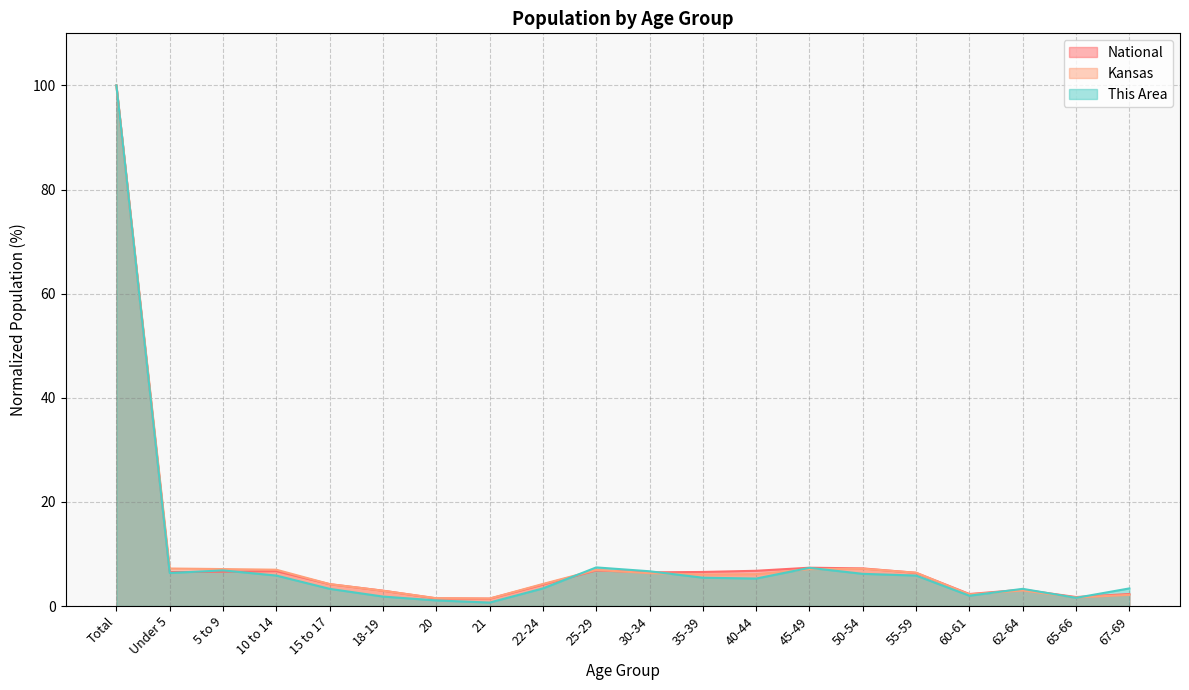

At which category is the sum across all series the highest?

Total